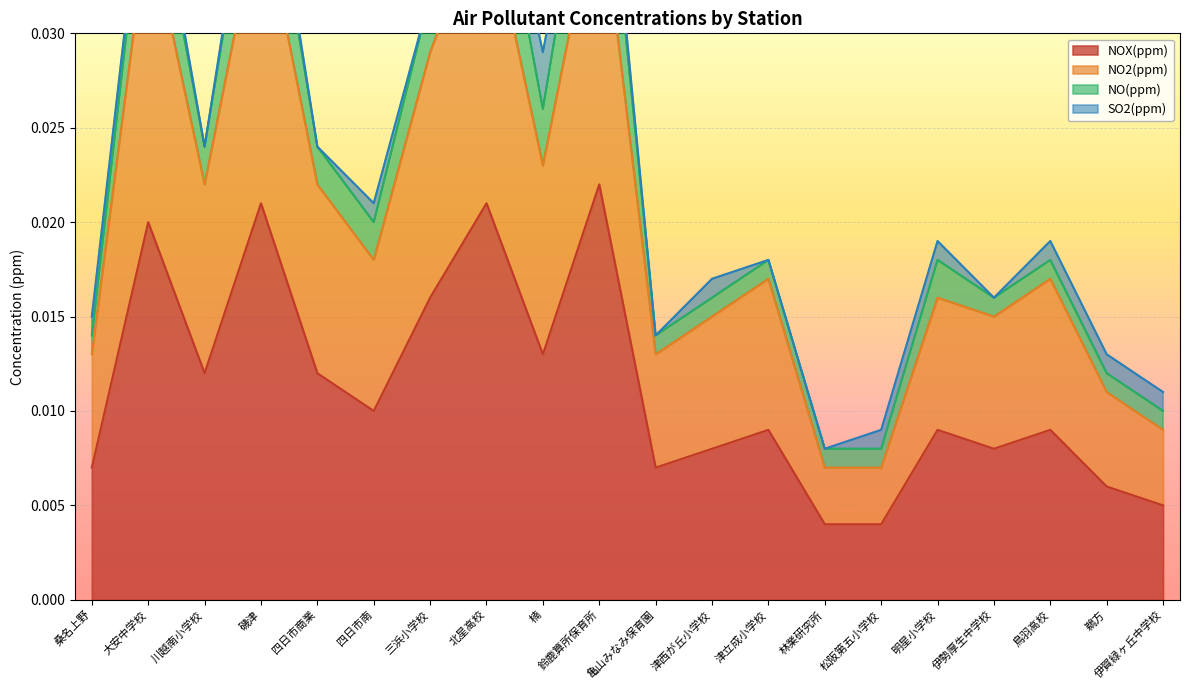

At how many categories does at least one series exceed 0?

20